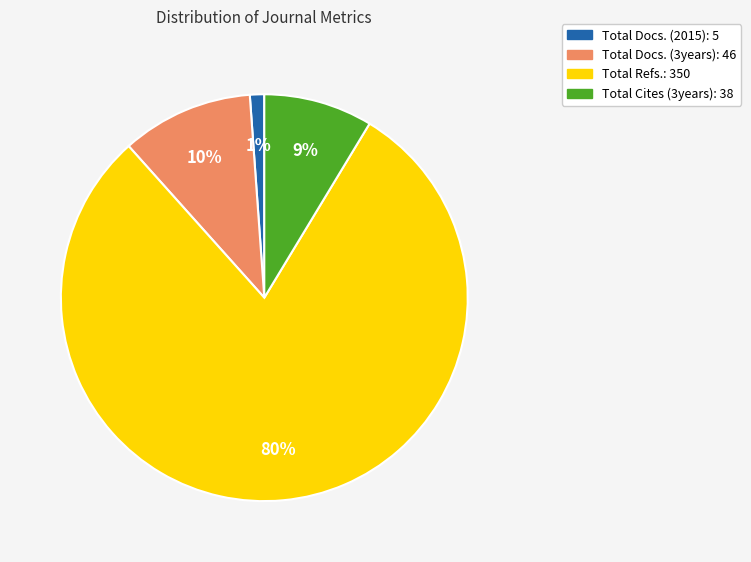

True or false: Total Docs. (3years): 46 accounts for 1% of the total.

False